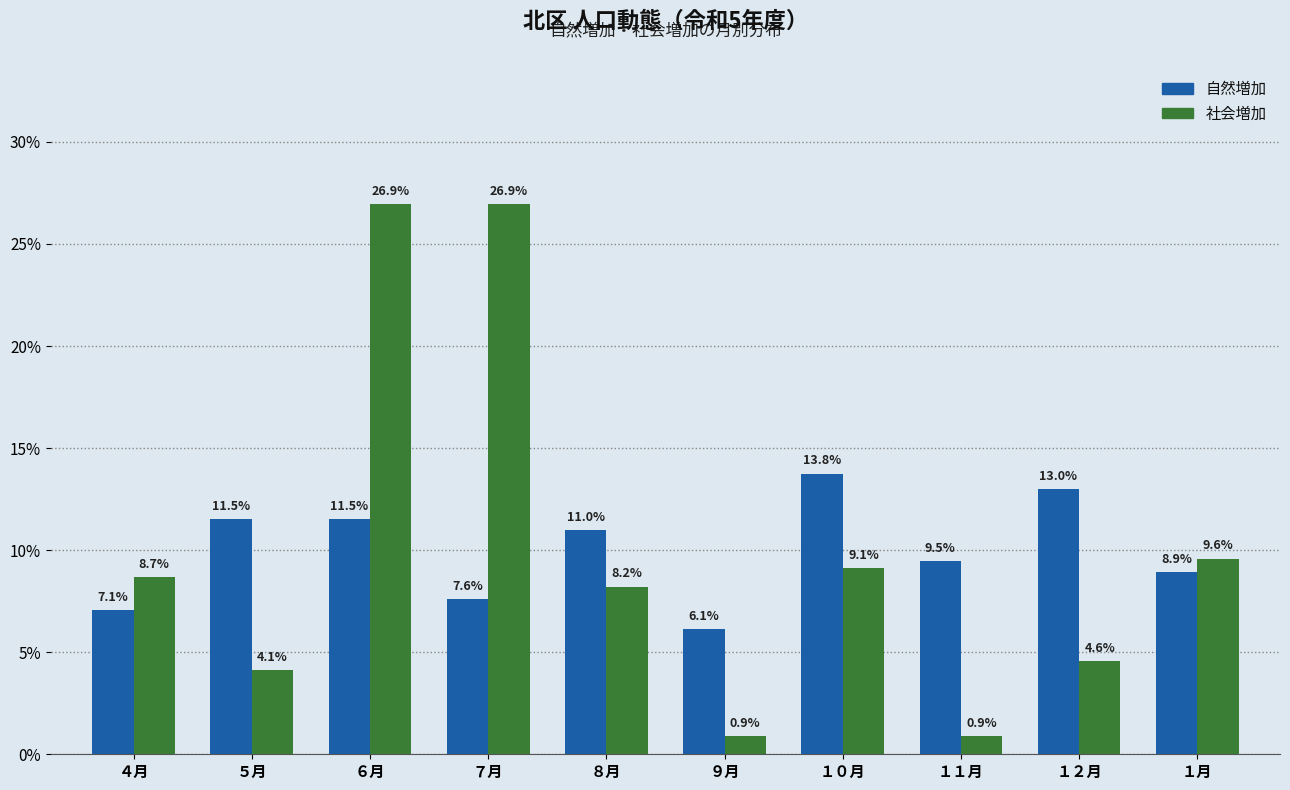

Reading left to right, transcribe all the data shown in this chart.

自然増加: 7.1	11.5	11.5	7.6	11.0	6.1	13.8	9.5	13.0	8.9
社会増加: 8.7	4.1	26.9	26.9	8.2	0.9	9.1	0.9	4.6	9.6